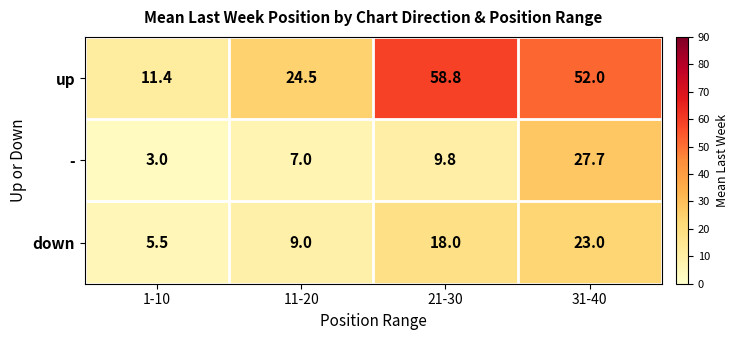

How many values in the - series exceed 9?

2